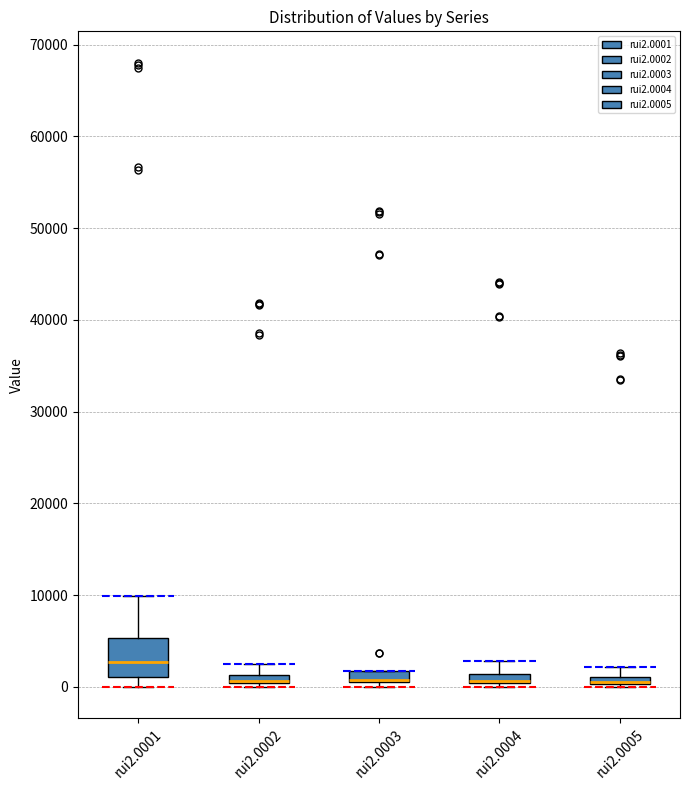

Comparing the boxes themselves (not the whiskers), which one is the tallest?

rui2.0001